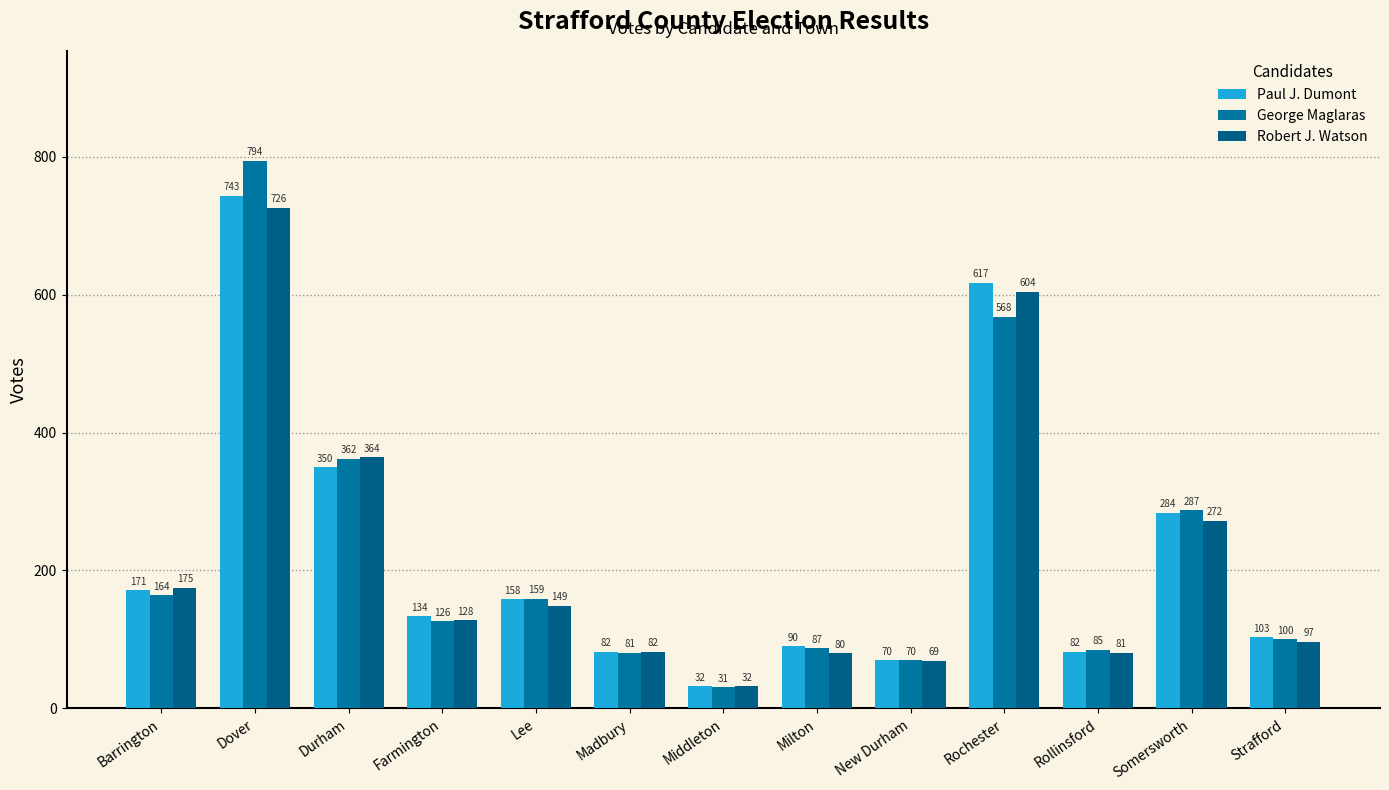

At Durham, list the series in order from smallest to largest.

Paul J. Dumont, George Maglaras, Robert J. Watson